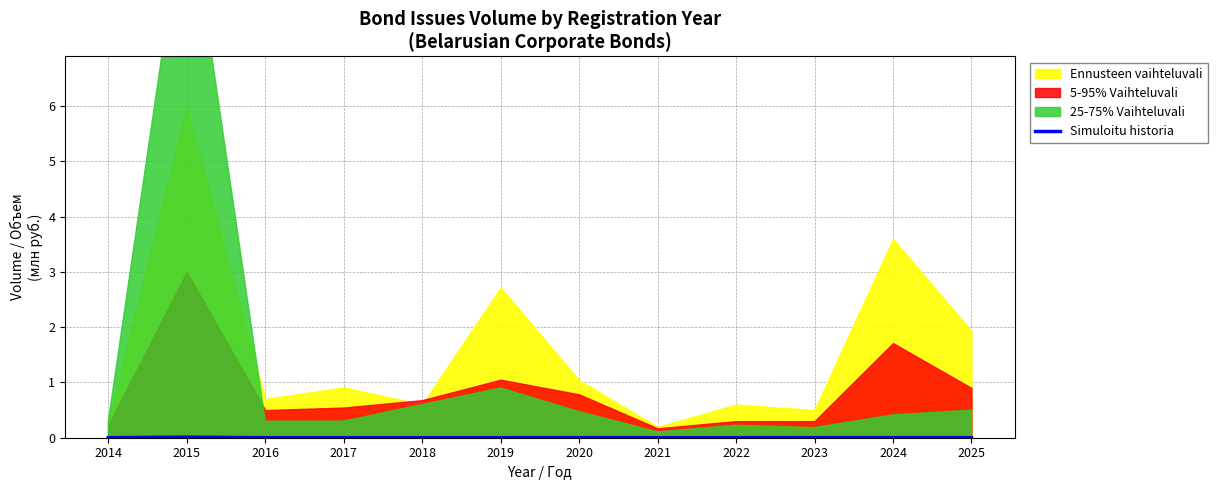

The value at 2024 is 0.0. True or false?

True